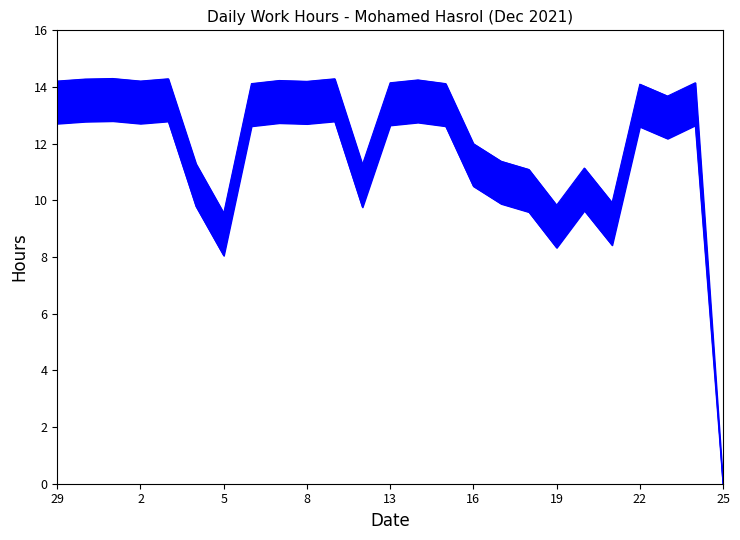

True or false: Lower bound and Upper bound intersect in this chart.

False